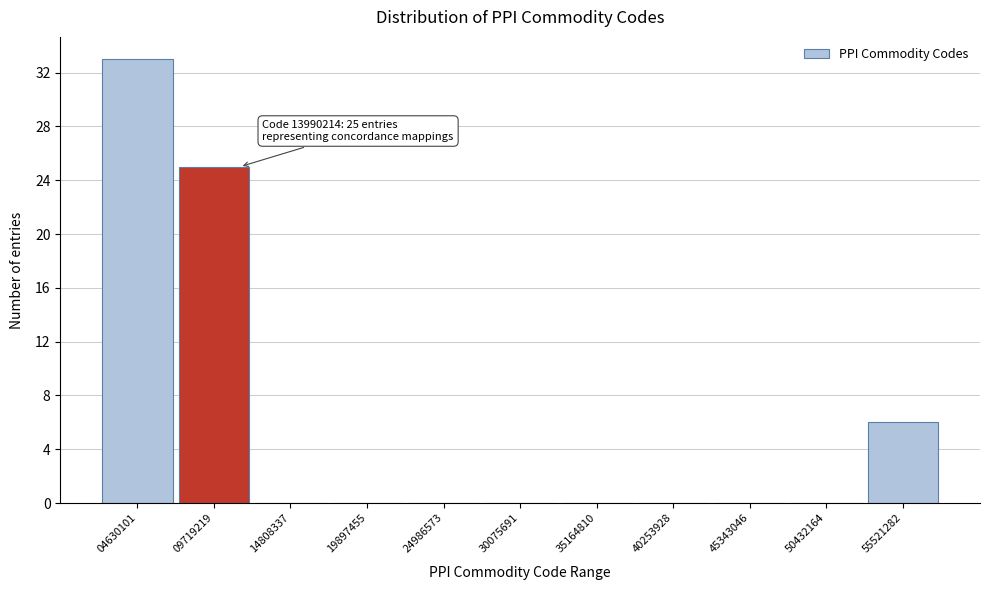

Reading left to right, what are all the values shown in this chart?

04630101=33	09719219=25	14808337=0	19897455=0	24986573=0	30075691=0	35164810=0	40253928=0	45343046=0	50432164=0	55521282=6